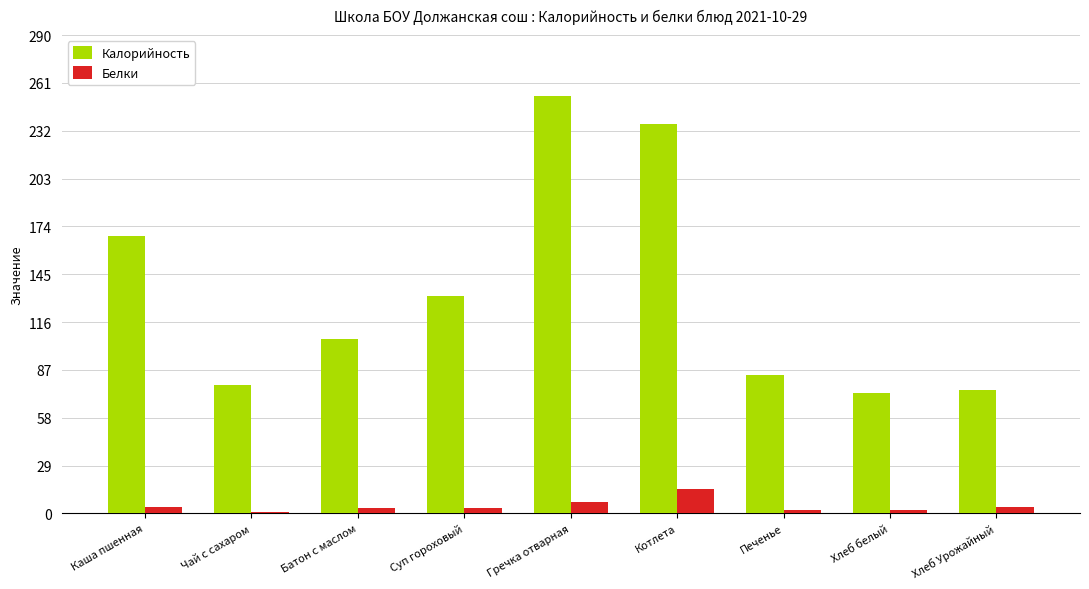

How many data points in Калорийность are less than 106?

4